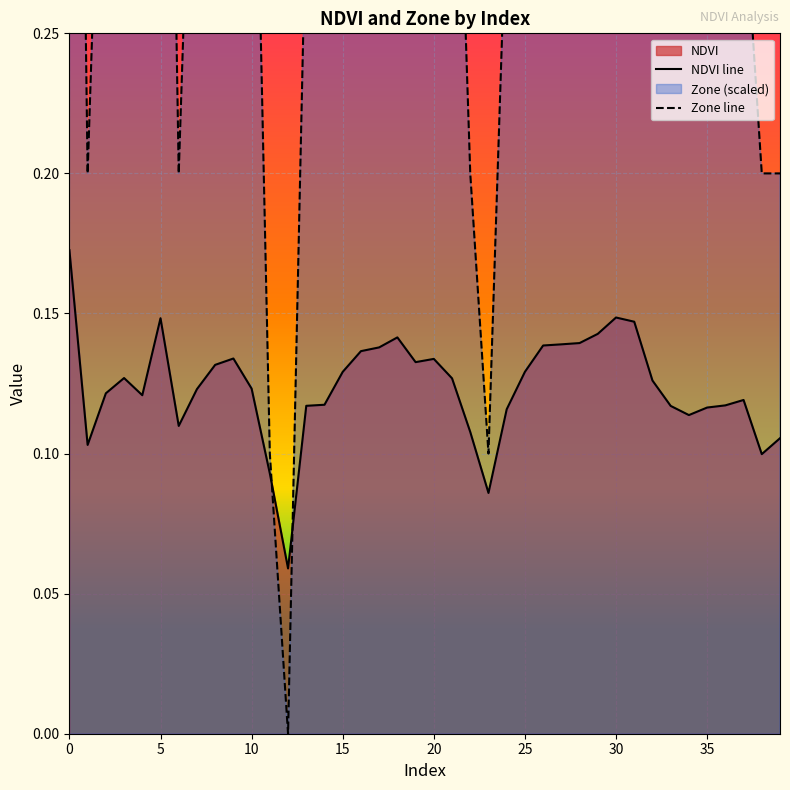

True or false: NDVI line has more than 1 points higher than both neighbors.

True